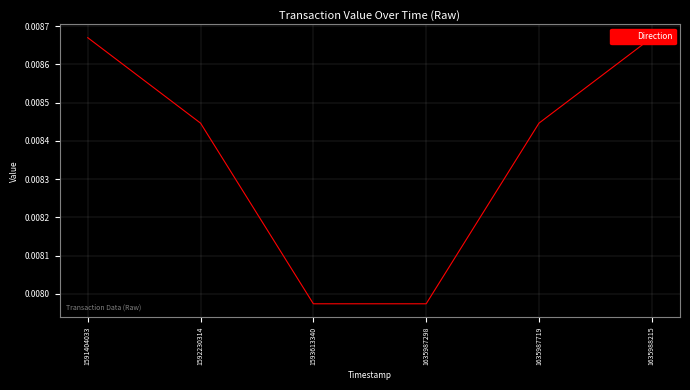

Count the number of data series in this chart.

1